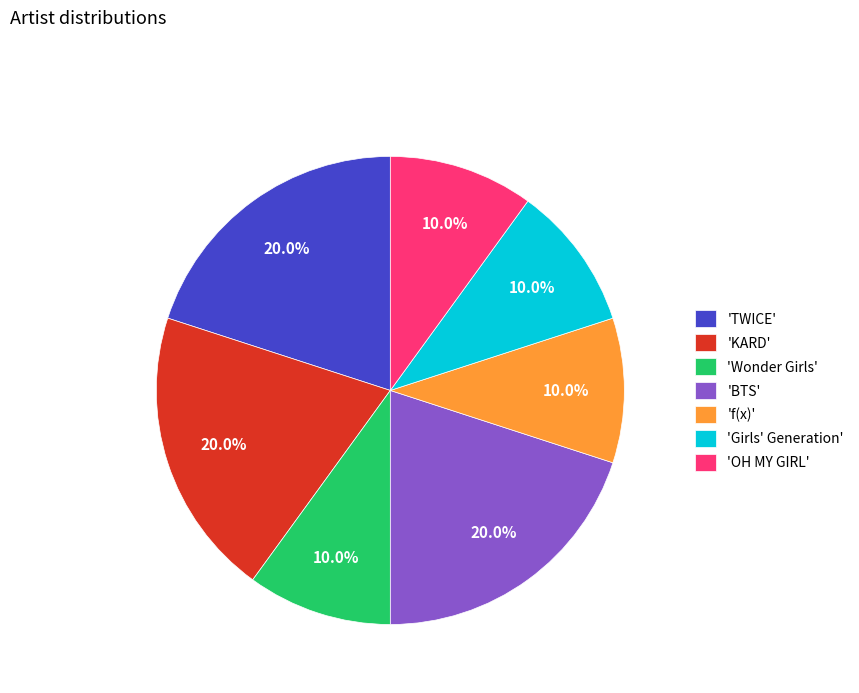

Is there any slice that represents more than half of the pie?

No